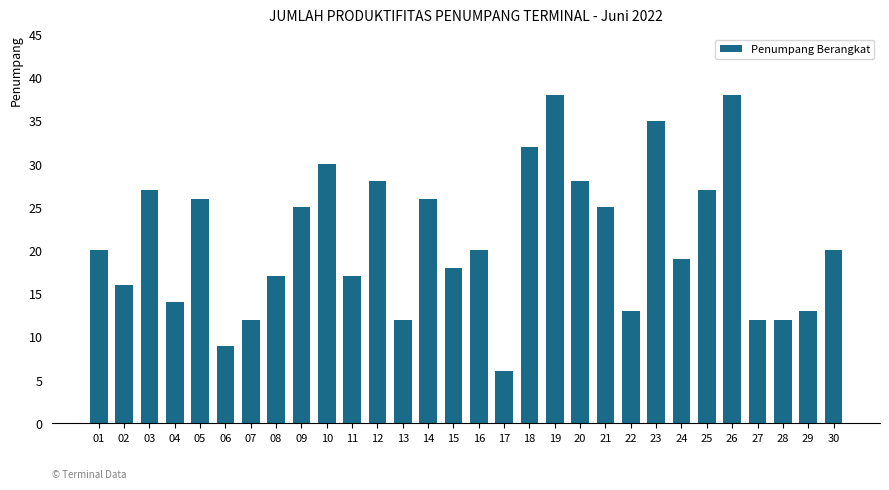

Which has a higher value, 05 or 20?

20